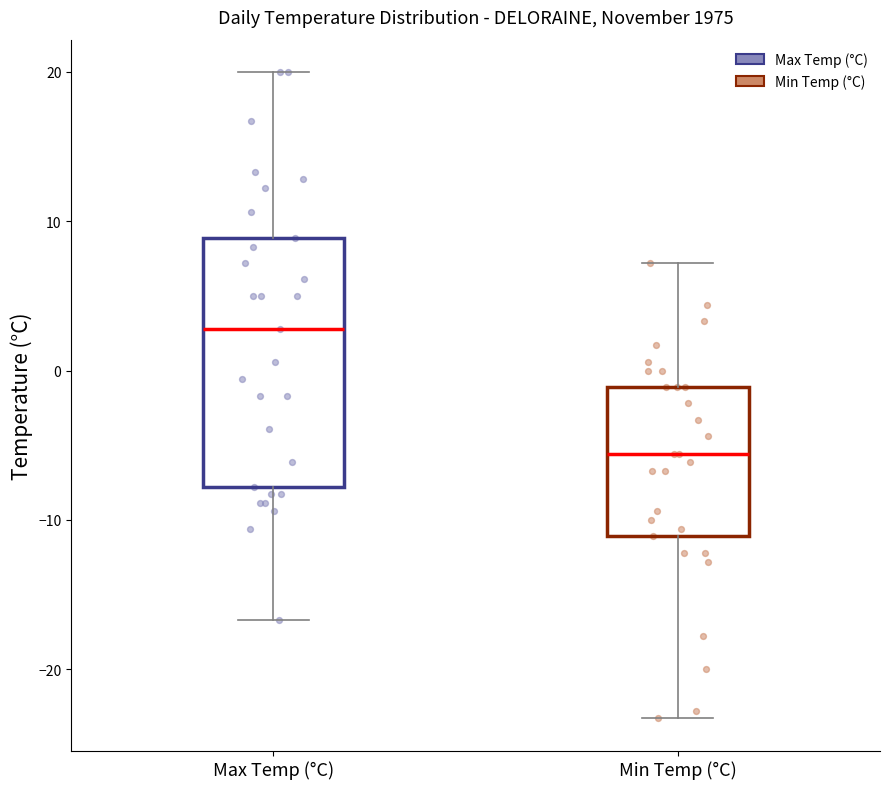

Reading left to right, read every box against the y-axis: the position of its median line, the range the box covers, and the ends of its whiskers. The values are not printed on the chart, so give them approximately, as read against the axis.

Max Temp (°C): median 3, box -8 to 9, whiskers -17 to 20
Min Temp (°C): median -6, box -11 to -1, whiskers -23 to 7